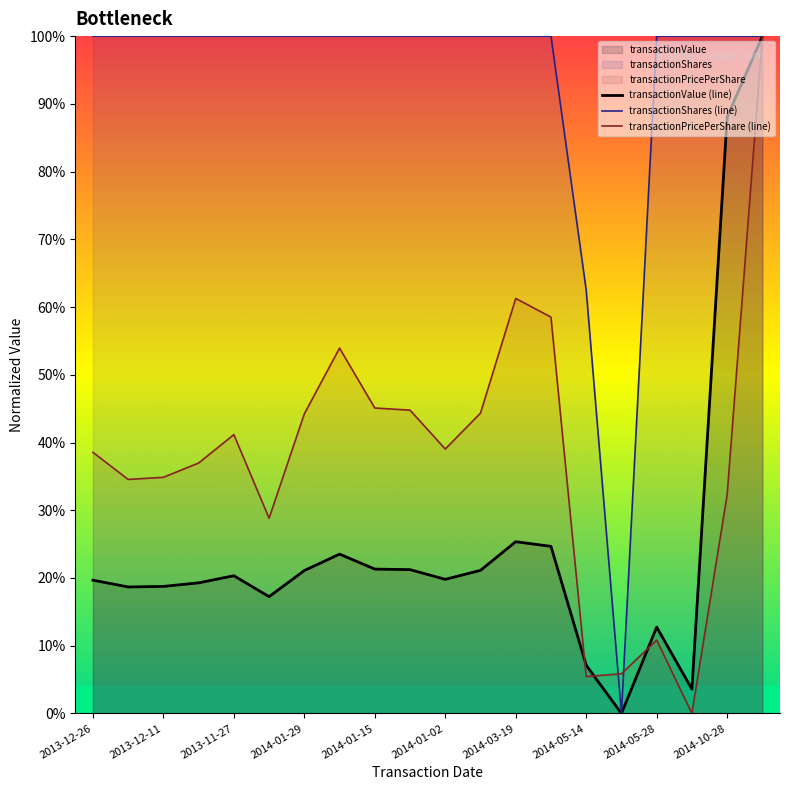

What is the difference between the highest and lowest values at 2014-01-29?

78.9